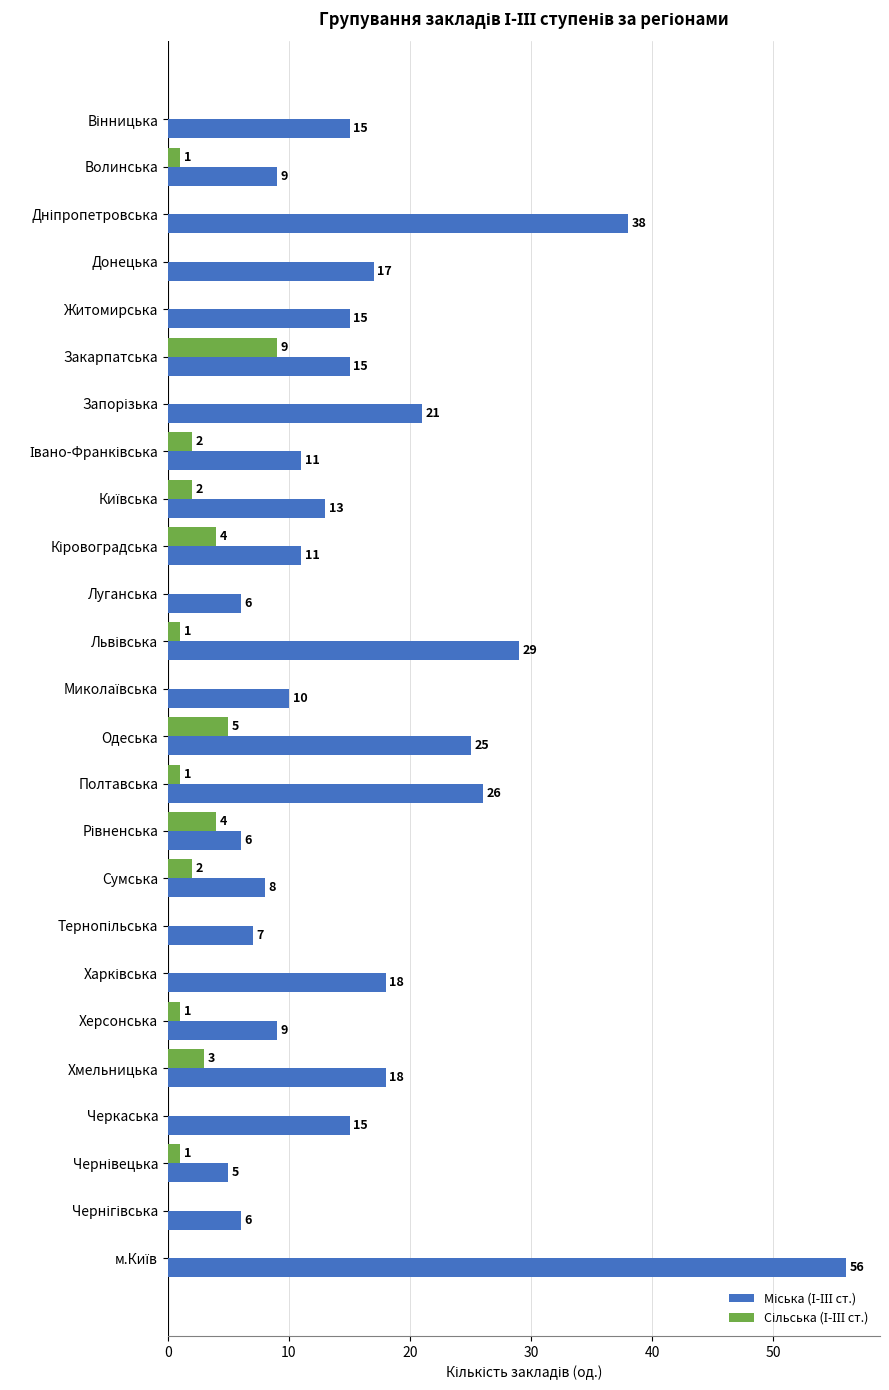

What is the maximum value shown in the chart?

56